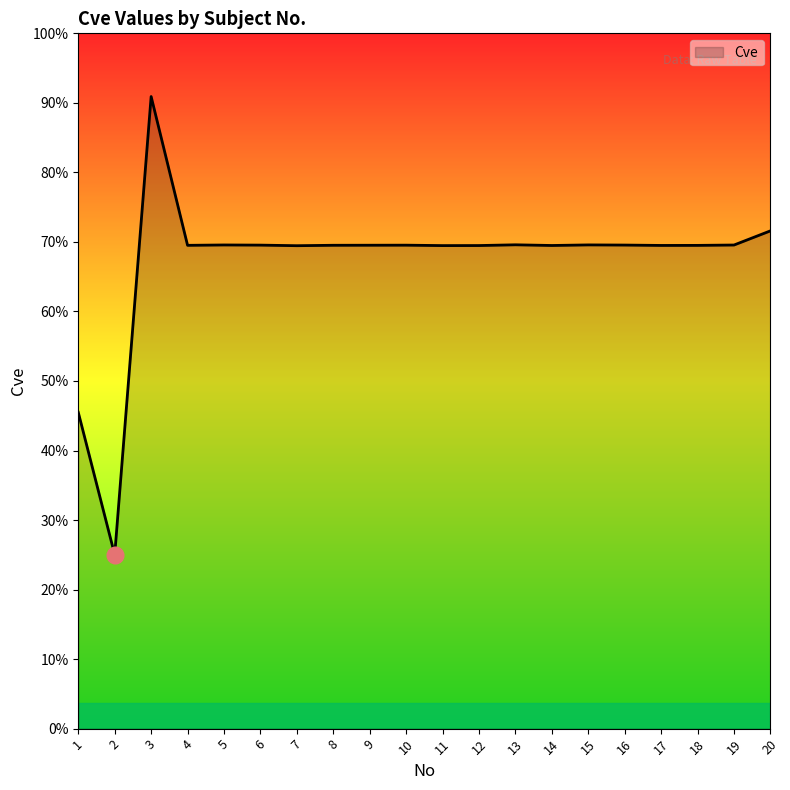

List the labels in order of value, smallest first.

2, 1, 7, 11, 12, 14, 17, 18, 4, 8, 9, 10, 6, 16, 19, 5, 15, 13, 20, 3